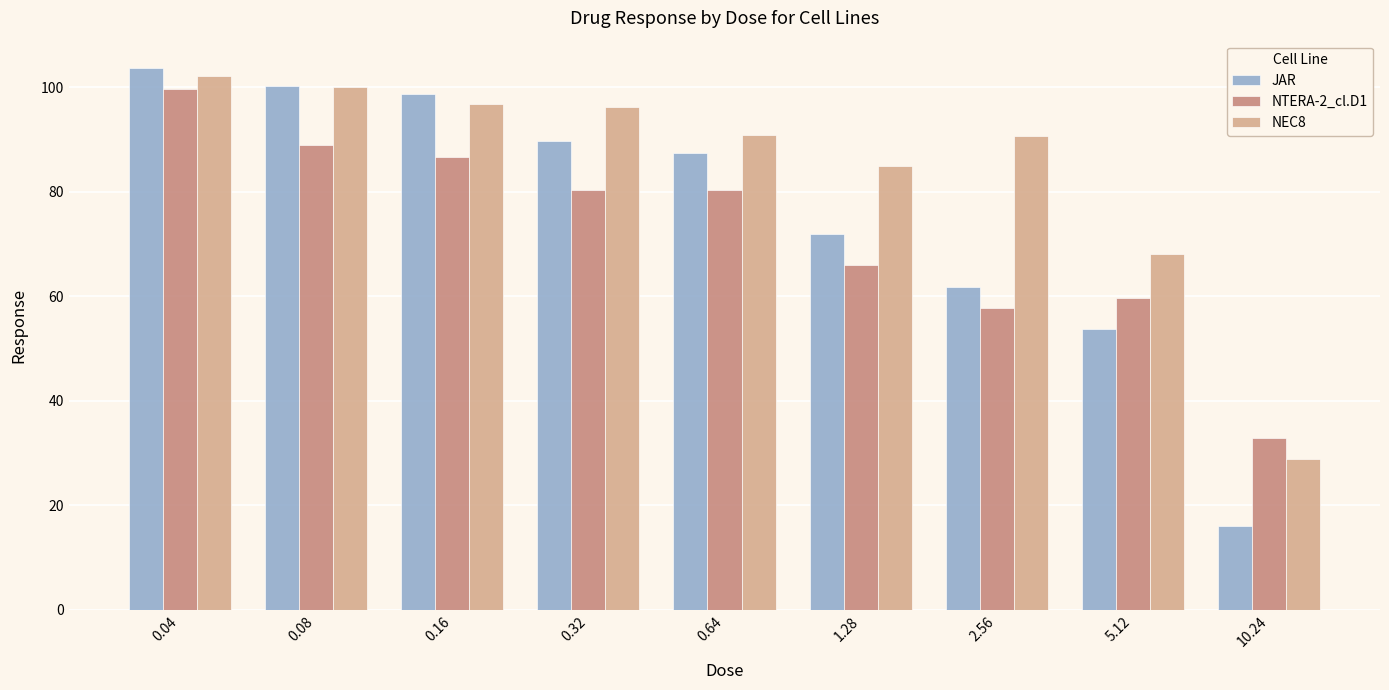

What is the greatest value displayed?

103.7